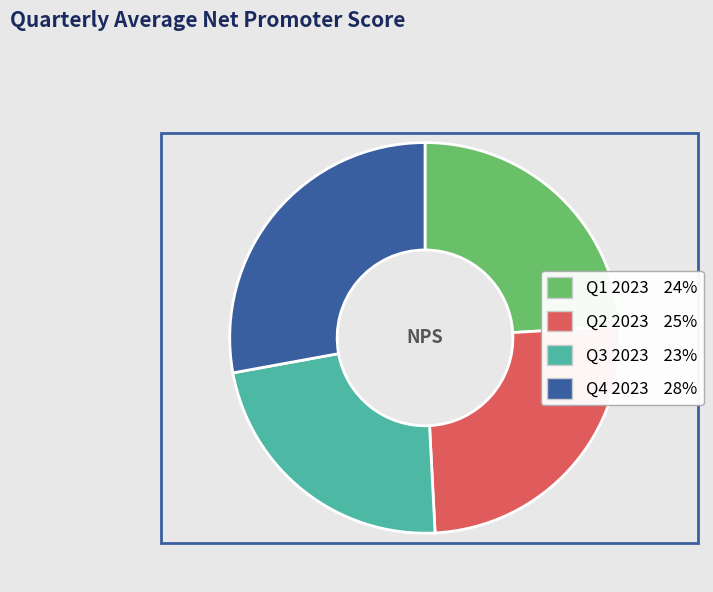

Is the sum of Q3 2023 and Q4 2023 greater than half?

Yes